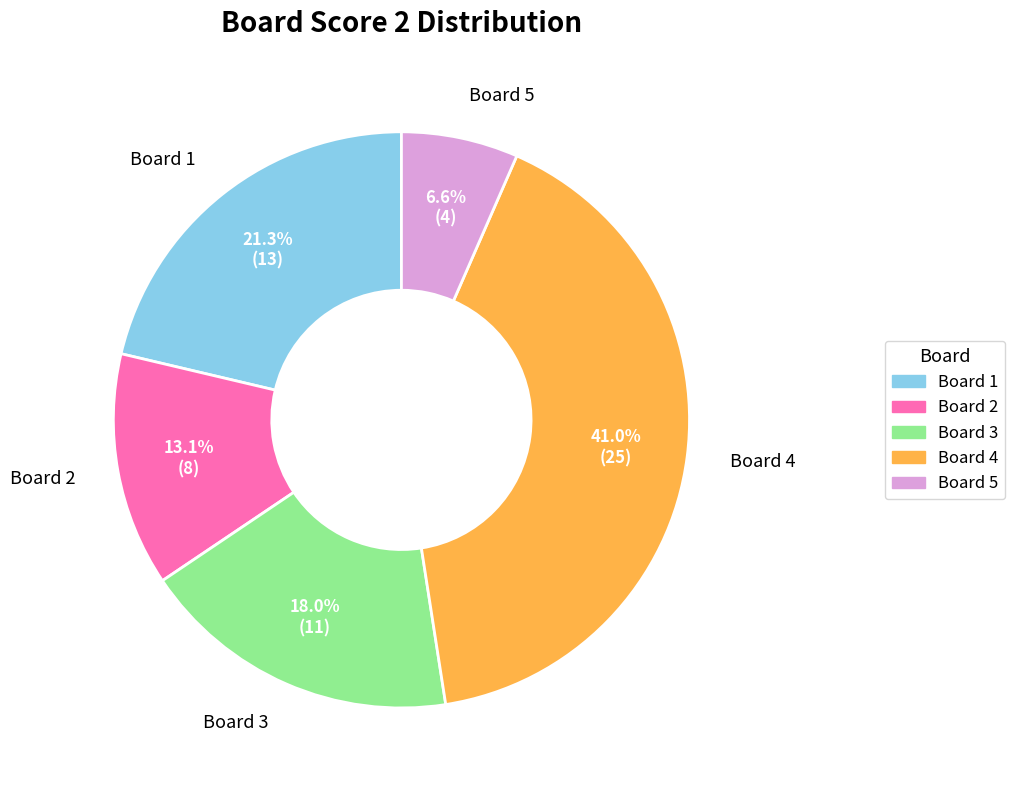

Count the number of slices in the pie.

5